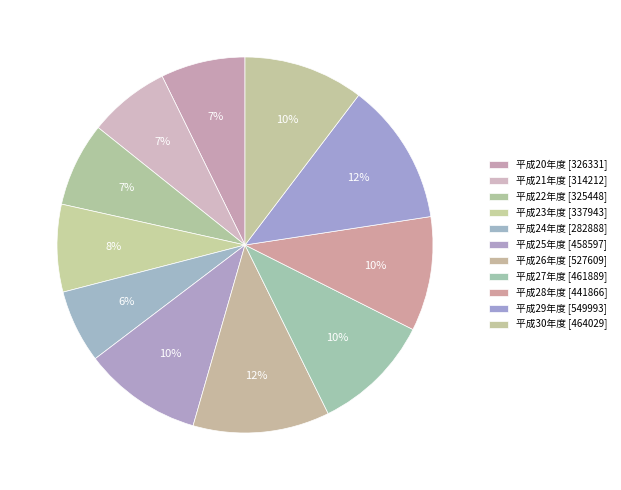

To the nearest percent, what is the combined percentage of 平成25年度 and 平成20年度?

17%